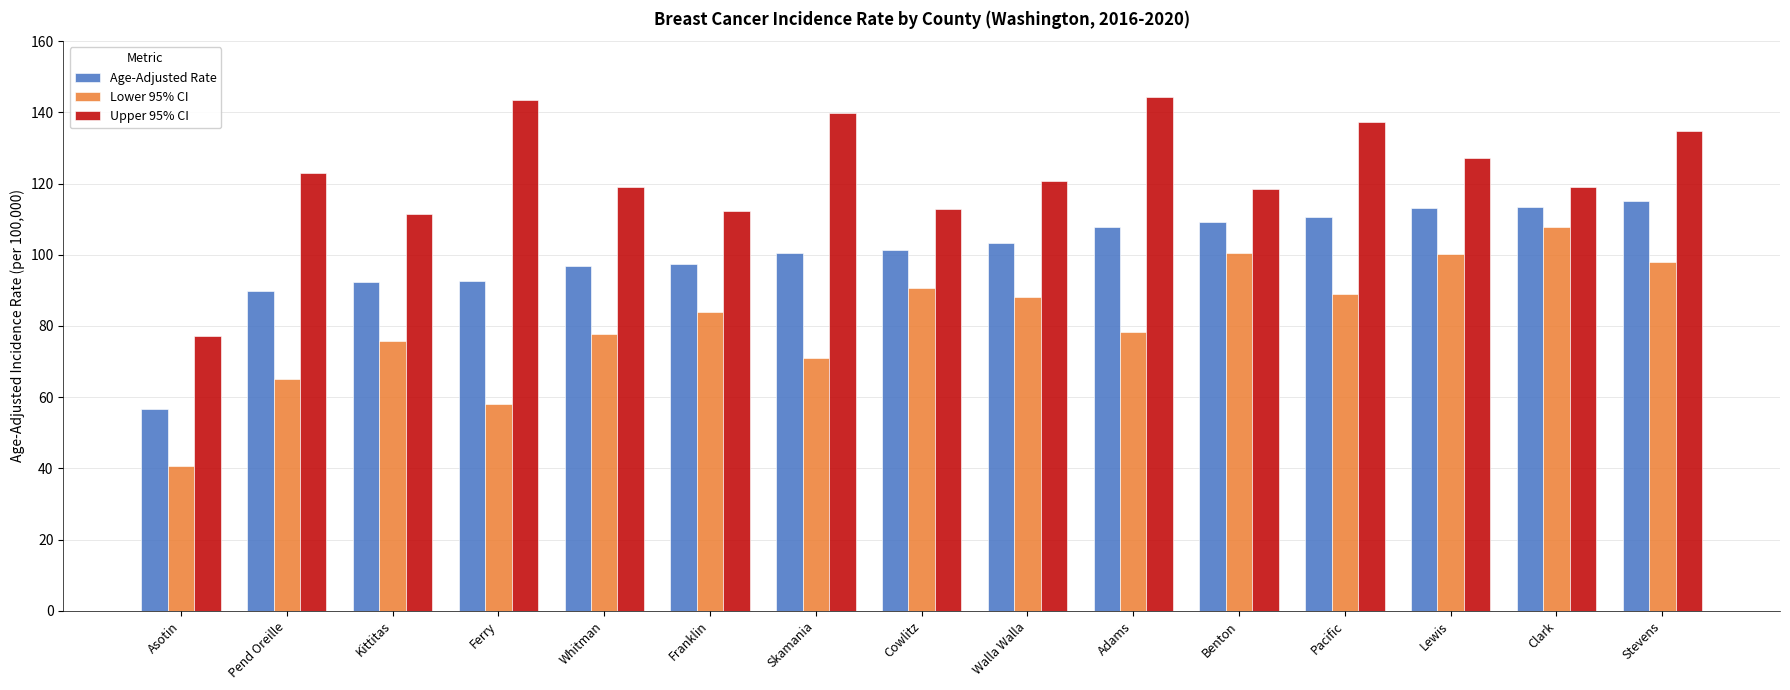

What is the highest value of the Age-Adjusted Rate series?

115.2